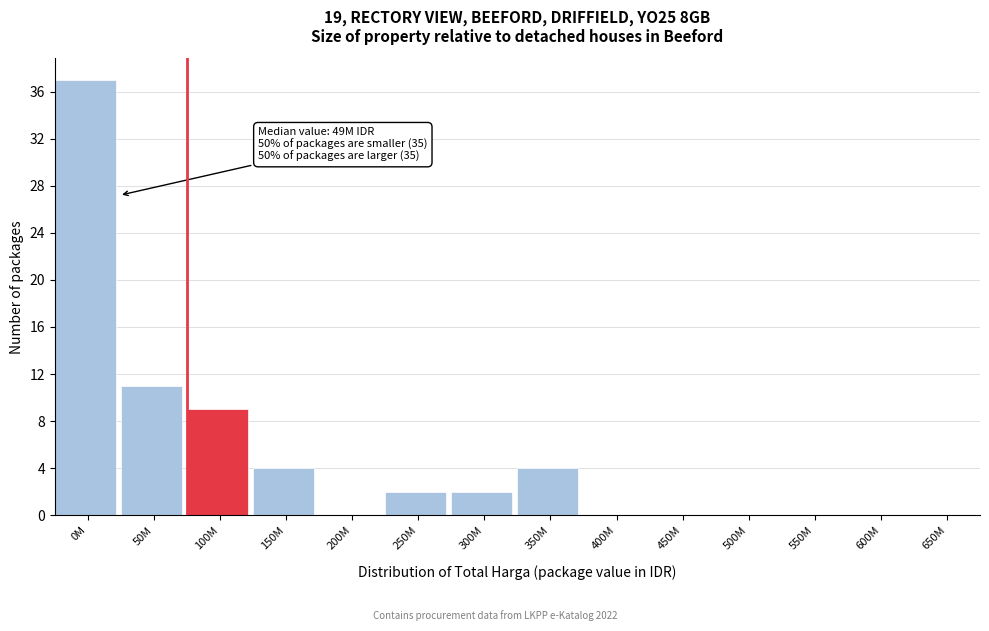

Reading right to left, what are all the values shown in this chart?

650M=0	600M=0	550M=0	500M=0	450M=0	400M=0	350M=4	300M=2	250M=2	200M=0	150M=4	100M=9	50M=11	0M=37